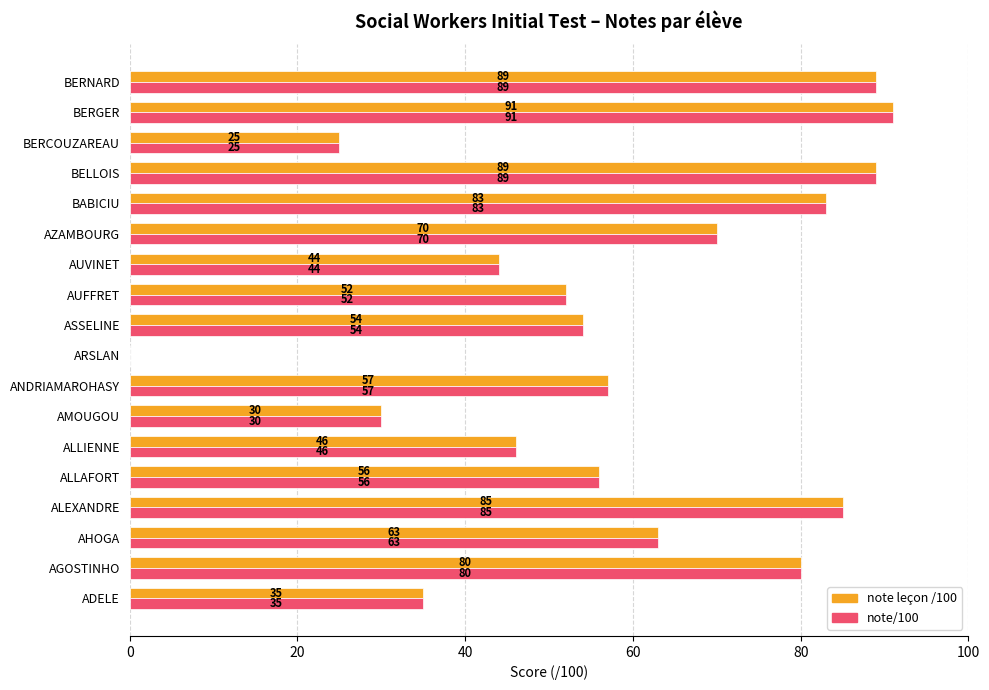

True or false: note/100 has a value of 43 at BERCOUZAREAU.

False